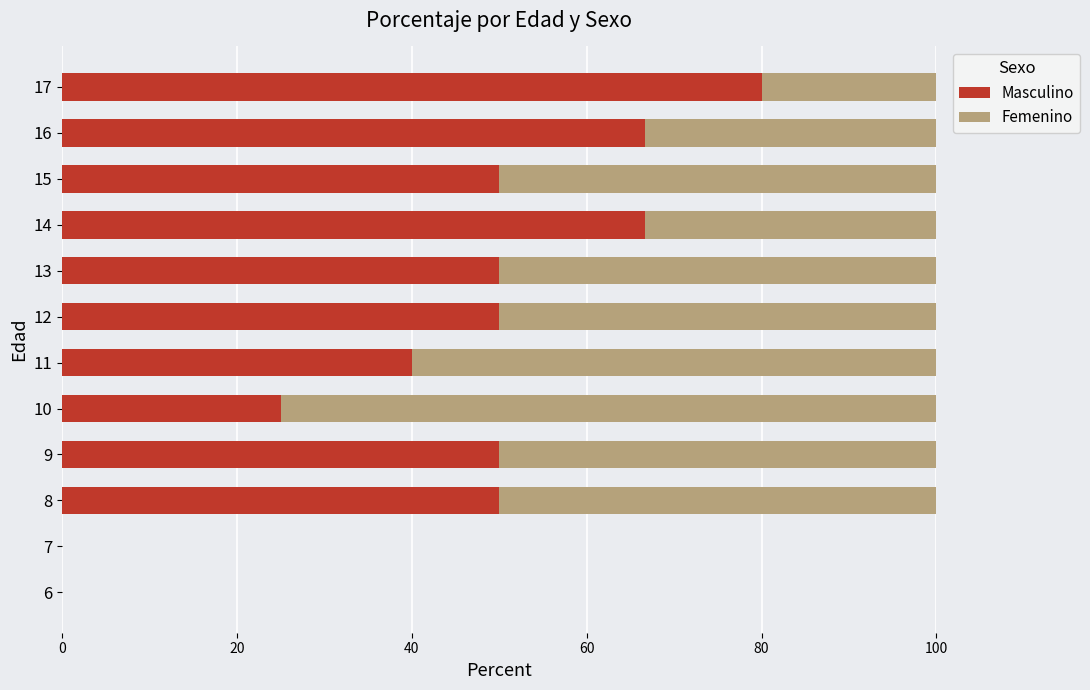

What is the total value across all series at 9?

100.0